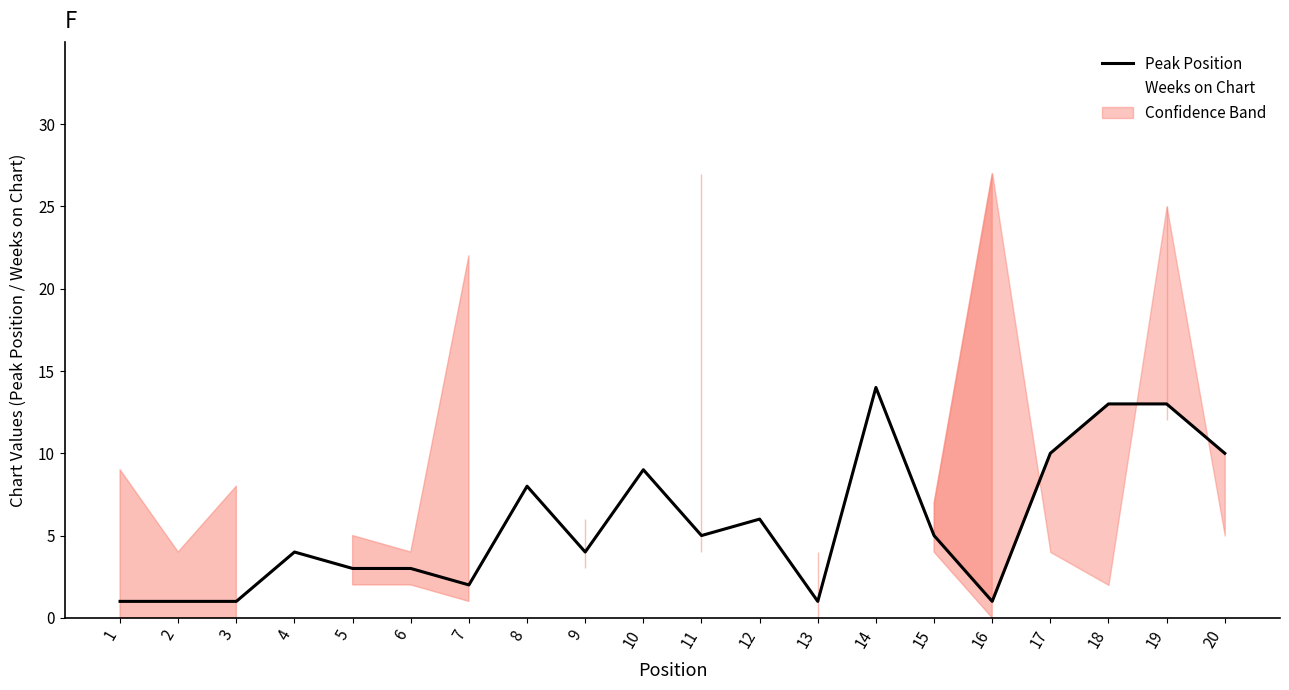

Rank the series by their average value, from lowest to highest.

Peak Position, Weeks on Chart